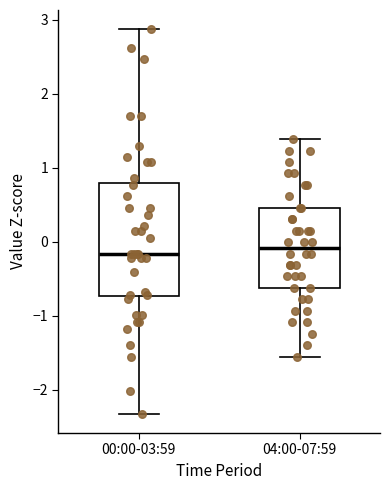

Reading left to right, read every box against the y-axis: the position of its median line, the range the box covers, and the ends of its whiskers. The values are not printed on the chart, so give them approximately, as read against the axis.

00:00-03:59: median -0.2, box -0.7 to 0.8, whiskers -2.3 to 2.9
04:00-07:59: median -0.1, box -0.6 to 0.5, whiskers -1.6 to 1.4